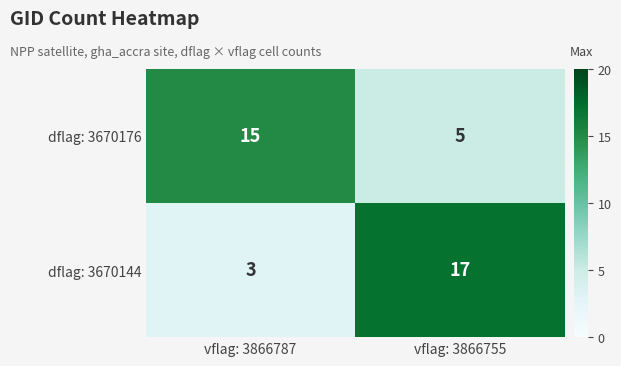

What is the average value of the dflag: 3670176 series?

10